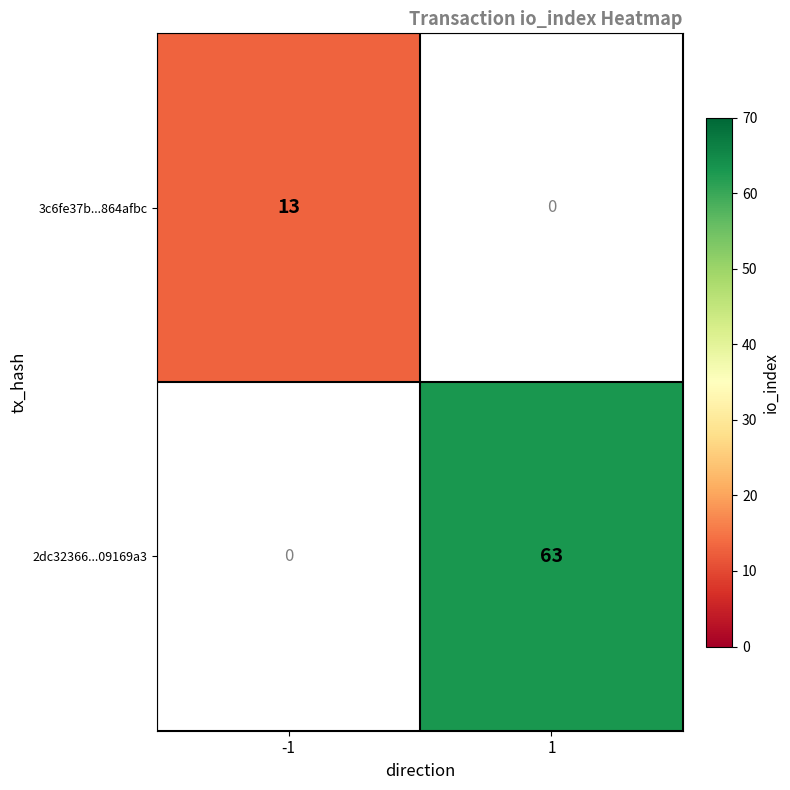

The value of 2dc32366...09169a3 at 1 is 107. True or false?

False